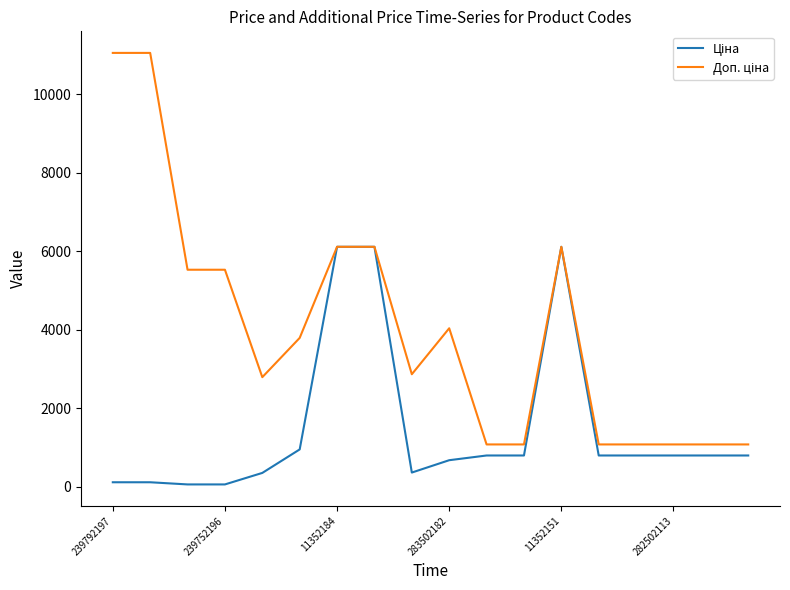

What is the greatest value displayed?

11055.0